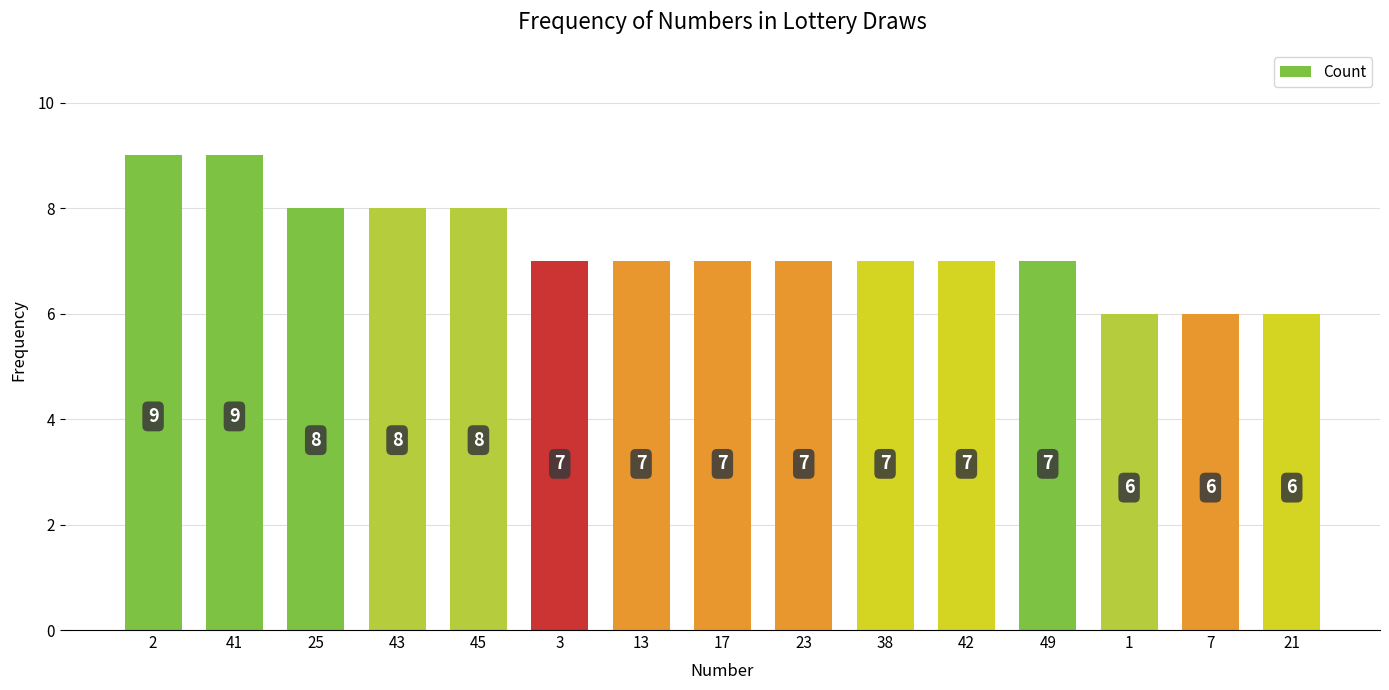

How many values are between 7 and 8?

10